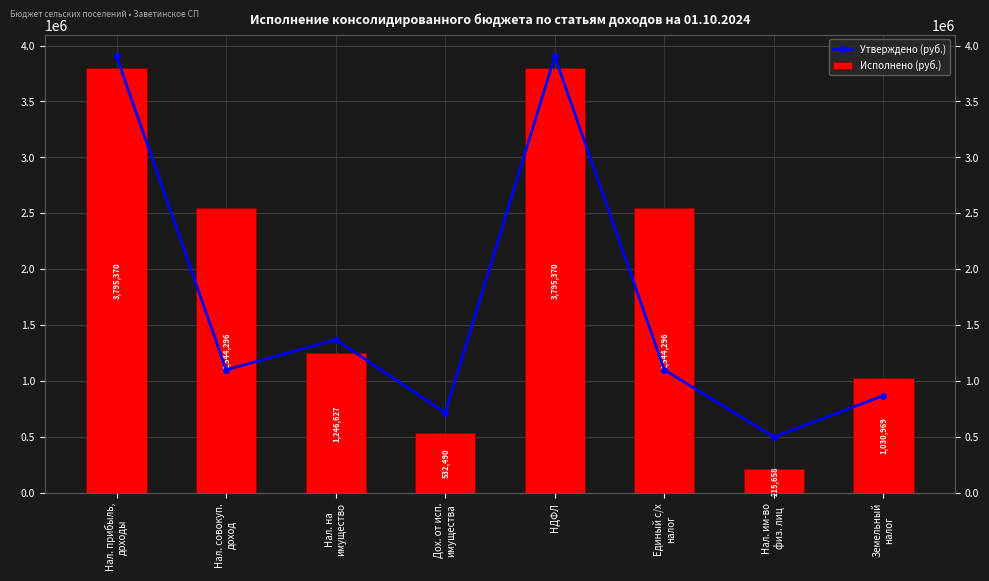

What is the smallest value displayed?

215657.8